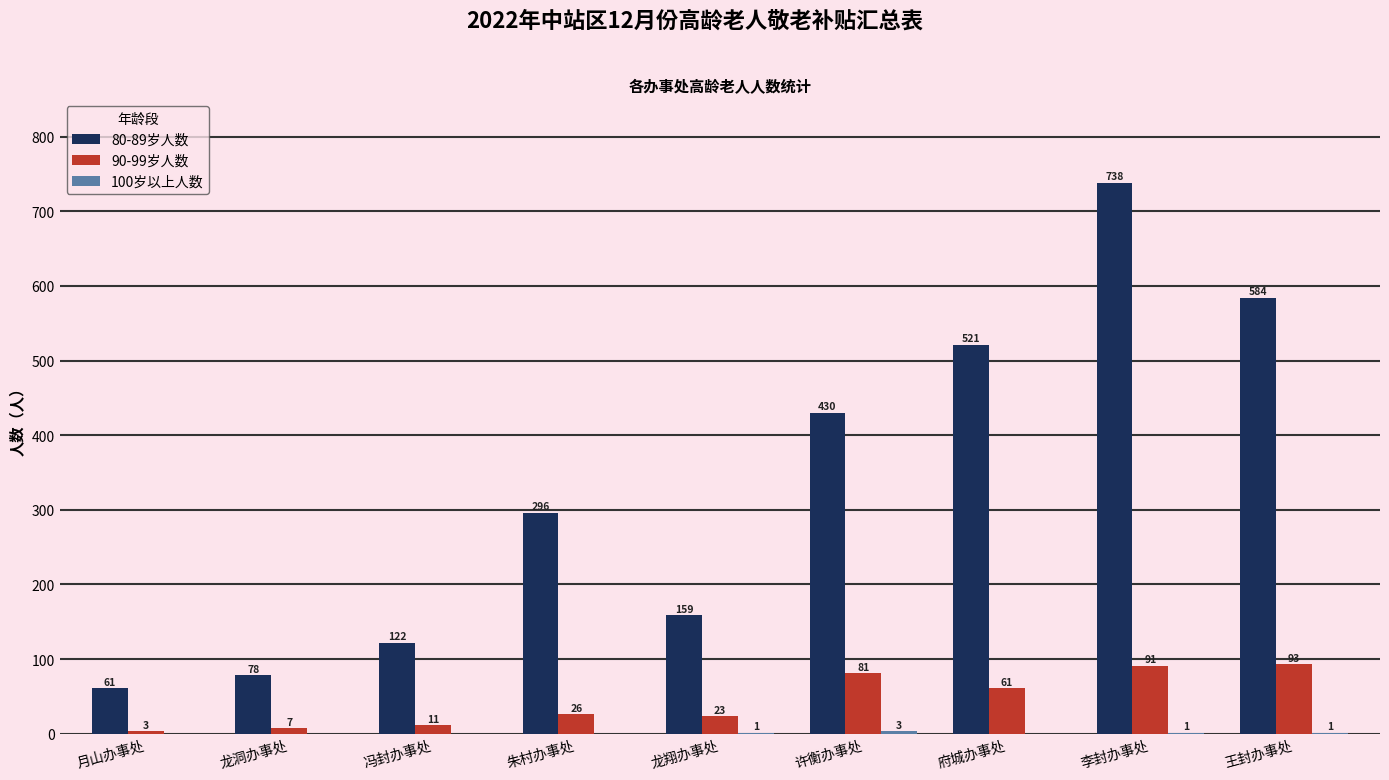

Is it true that 80-89岁人数 equals 42 at 冯封办事处?

False